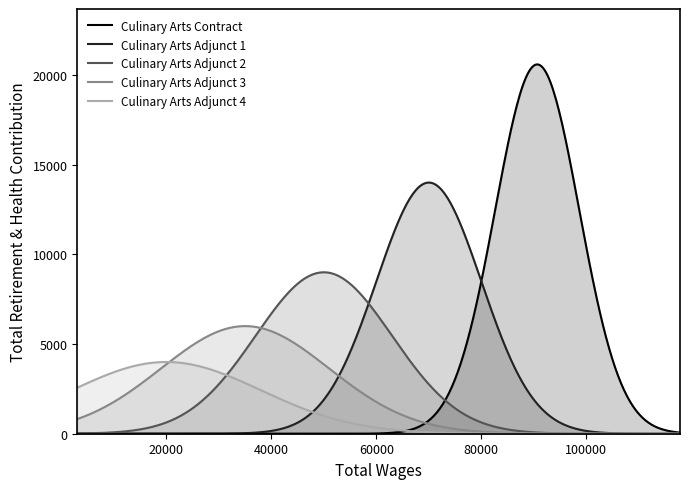

What is the ratio of the value at 6103.0 to the value at 35384.0?

0.1